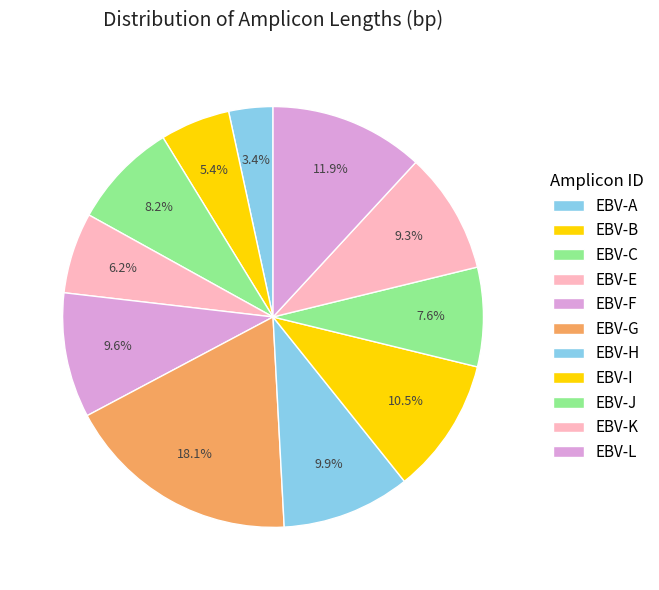

What is the change in value from EBV-A to EBV-F?

+2200